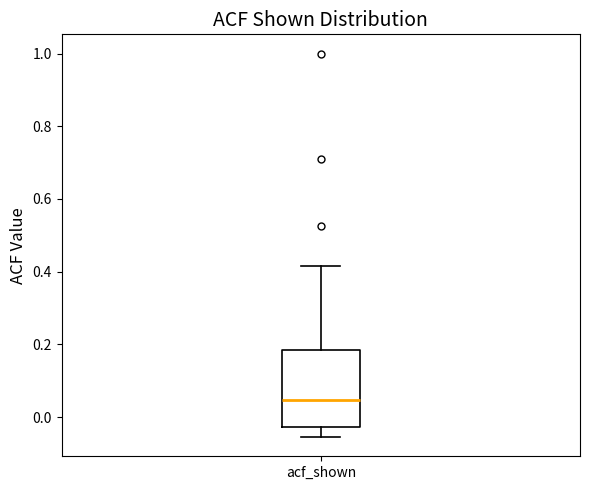

Where does the median line of the box for acf_shown sit on the y-axis? The values are not printed on the chart, so give them approximately, as read against the axis.

0.04